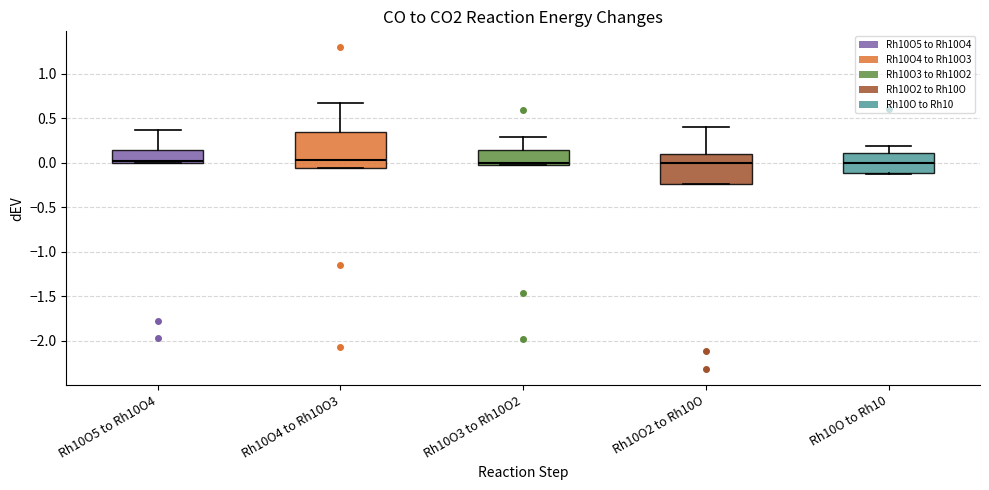

Reading left to right, transcribe this box plot: for each box, give where its median line is, the range the box spans, and where its two whiskers end, as read against the y-axis. The values are not printed on the chart, so give them approximately, as read against the axis.

Rh10O5 to Rh10O4: median 0.00 (just above the box's lower edge), box 0.00 to 0.15, whiskers 0.00 to 0.40
Rh10O4 to Rh10O3: median 0.05, box -0.05 to 0.35, whiskers -0.05 to 0.70
Rh10O3 to Rh10O2: median 0.00, box -0.05 to 0.15, whiskers -0.05 to 0.30
Rh10O2 to Rh10O: median 0.00, box -0.25 to 0.10, whiskers -0.25 to 0.40
Rh10O to Rh10: median 0.00, box -0.10 to 0.10, whiskers -0.10 to 0.20